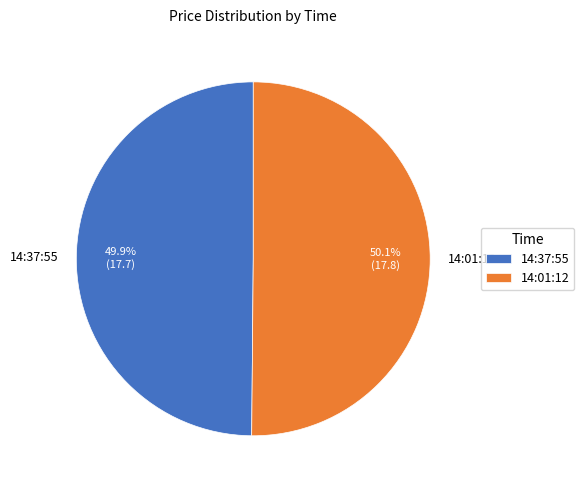

Is there a majority slice in this chart?

Yes